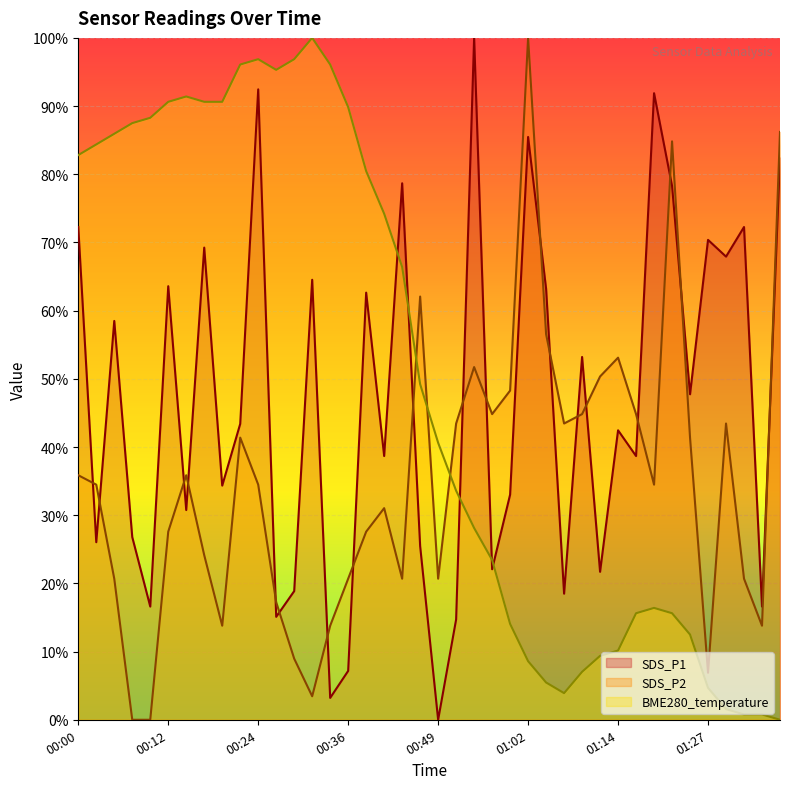

At which category is the sum across all series the highest?

00:24